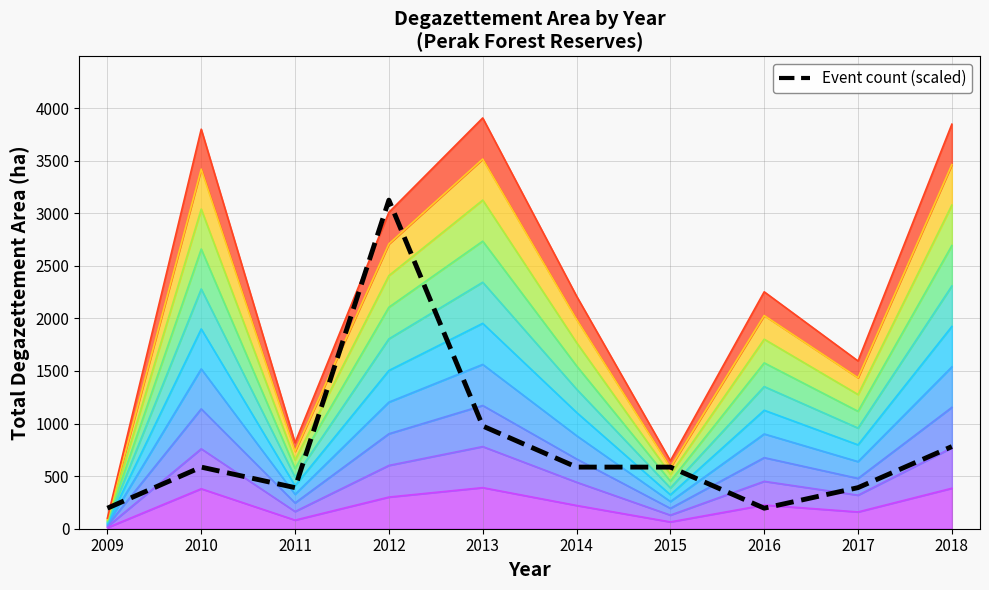

True or false: the data has more than 0 interior local peaks.

True